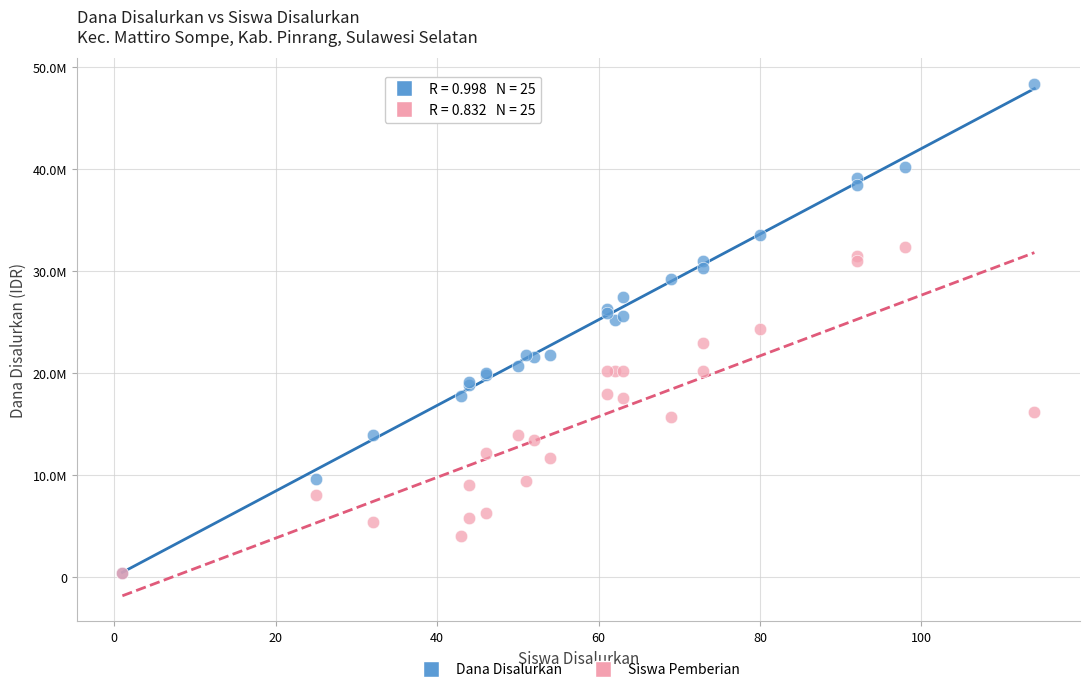

Which series has the largest Y range (max minus min)?

Dana Disalurkan